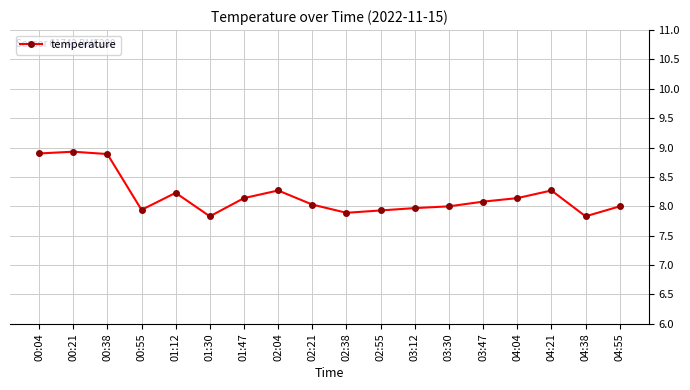

What is the greatest value displayed?

8.9